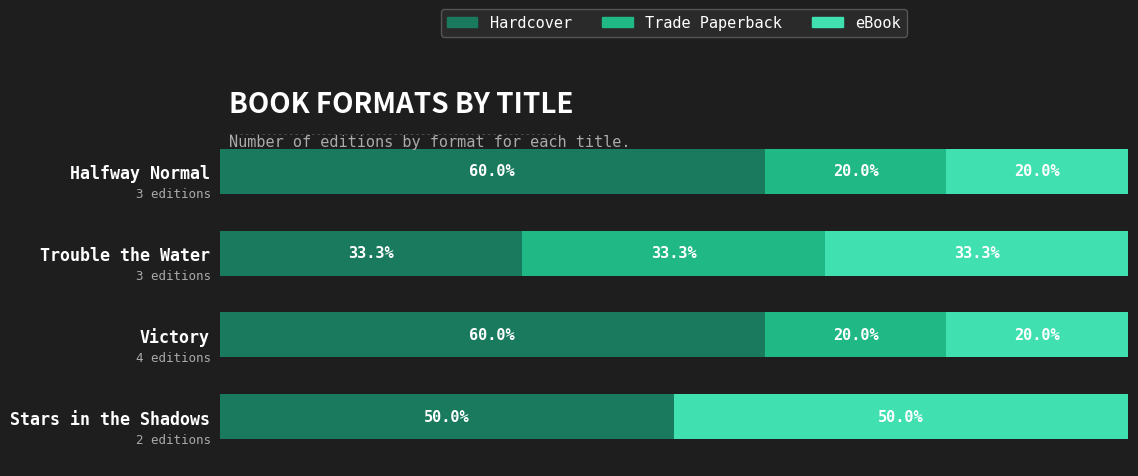

Where is Hardcover nearest to the value 46?

Stars in the Shadows